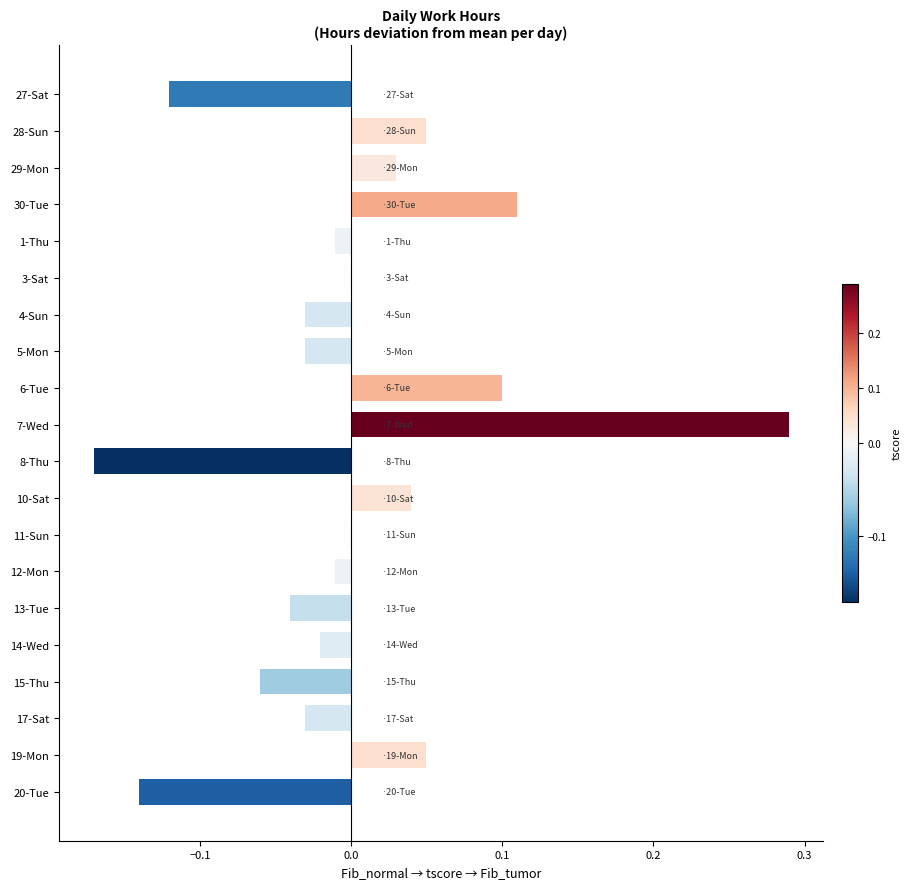

Which category has the highest value across all series?

7-Wed